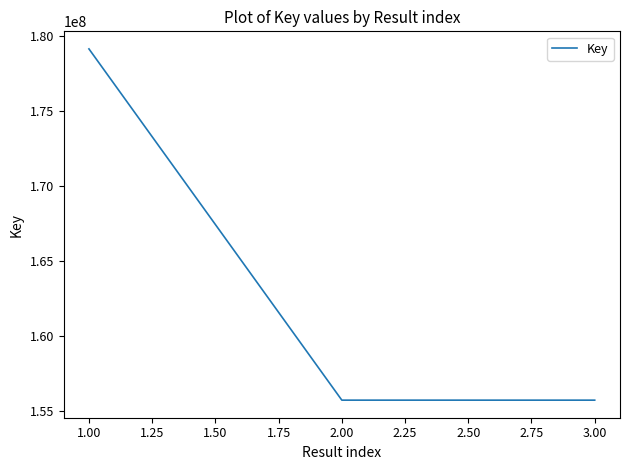

How many lines are shown in the chart?

1